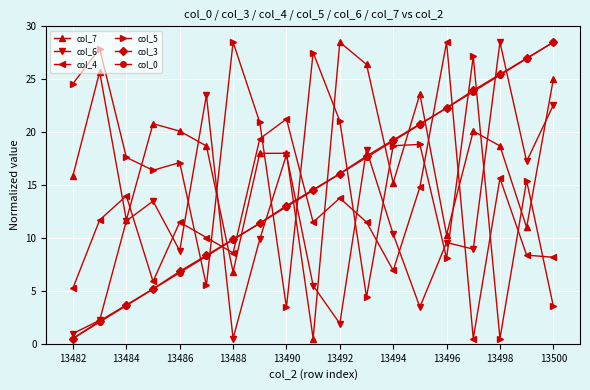

Reading left to right, list all the values displayed in this chart.

col_7: 15.9	25.7	11.7	20.8	20.1	18.7	6.8	18.0	18.0	0.5	28.5	26.4	15.2	23.6	10.3	20.1	18.7	11.0	25.0
col_6: 1.0	2.2	11.6	13.5	8.8	23.5	0.5	9.9	17.9	5.5	1.9	18.3	10.4	3.5	9.6	8.9	28.5	17.2	22.6
col_4: 5.3	11.7	14.0	5.9	11.5	10.0	8.6	19.4	21.2	11.5	13.8	11.5	6.9	14.8	28.5	0.5	15.6	8.4	8.2
col_5: 24.6	27.9	17.6	16.4	17.1	5.5	28.5	20.9	3.4	27.5	21.0	4.4	18.7	18.8	8.1	27.2	0.5	15.4	3.6
col_3: 0.5	2.2	3.7	5.2	6.8	8.4	9.9	11.4	13.1	14.6	16.1	17.7	19.3	20.8	22.3	23.9	25.5	27.0	28.5
col_0: 0.5	2.1	3.6	5.2	6.7	8.3	9.8	11.4	12.9	14.5	16.1	17.6	19.2	20.7	22.3	23.8	25.4	26.9	28.5